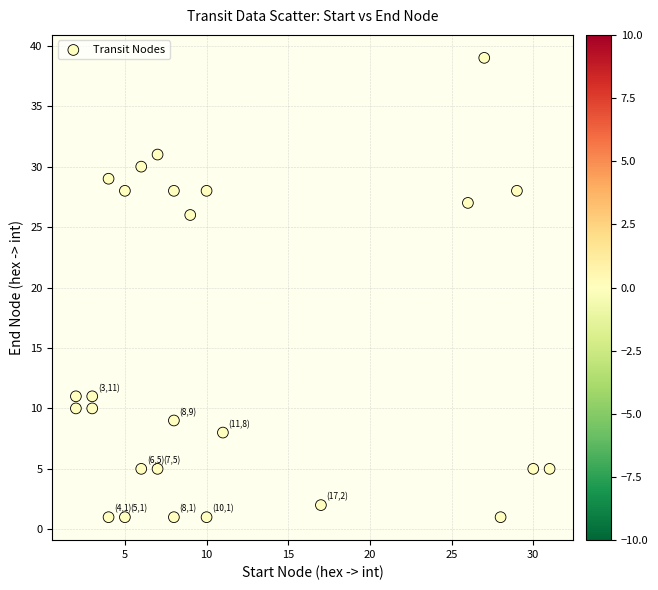

What Y value in the scatter plot is closest to 20?

26